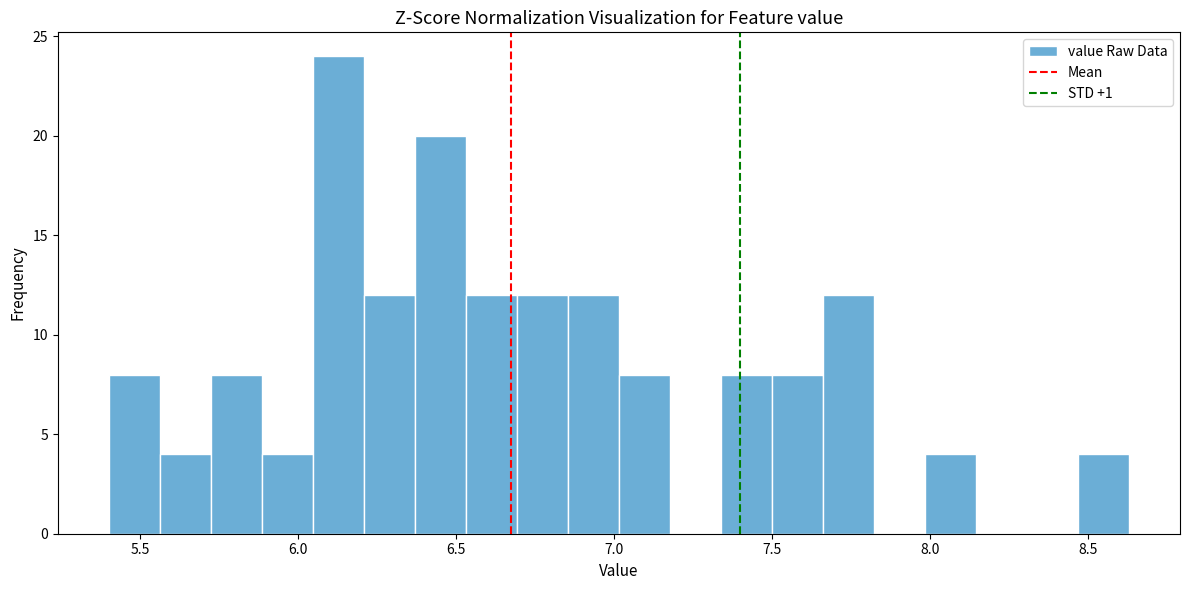

Read against the x-axis, roughly where is the centre of the tallest bar?

6.15